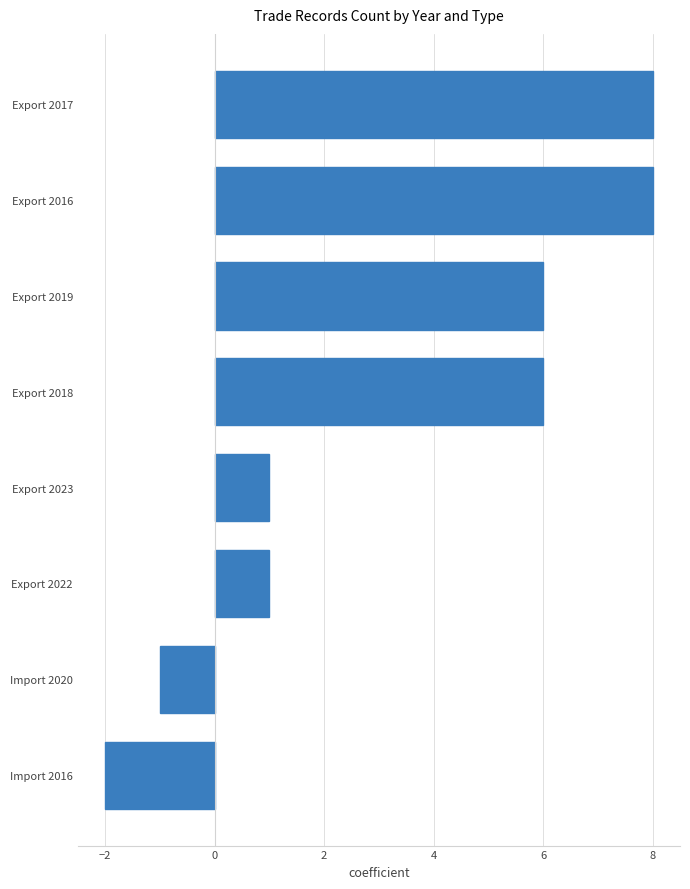

Is it true that the value at Export 2019 is 2?

False